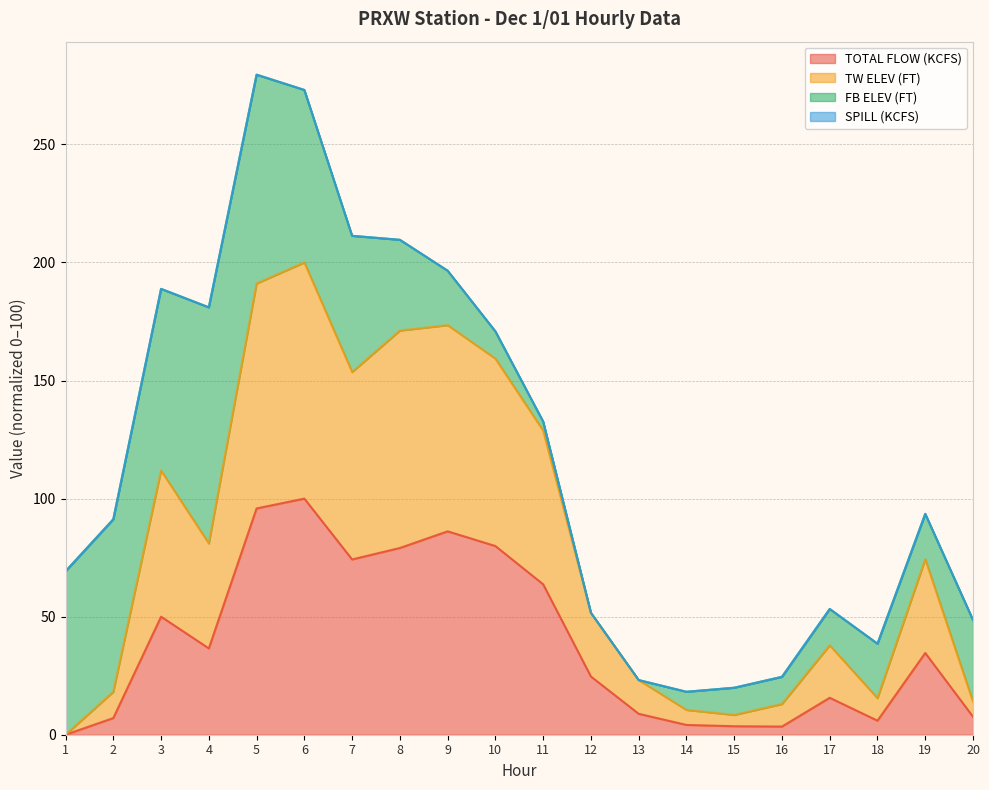

True or false: TW ELEV (FT) and TOTAL FLOW (KCFS) cross at least once.

False